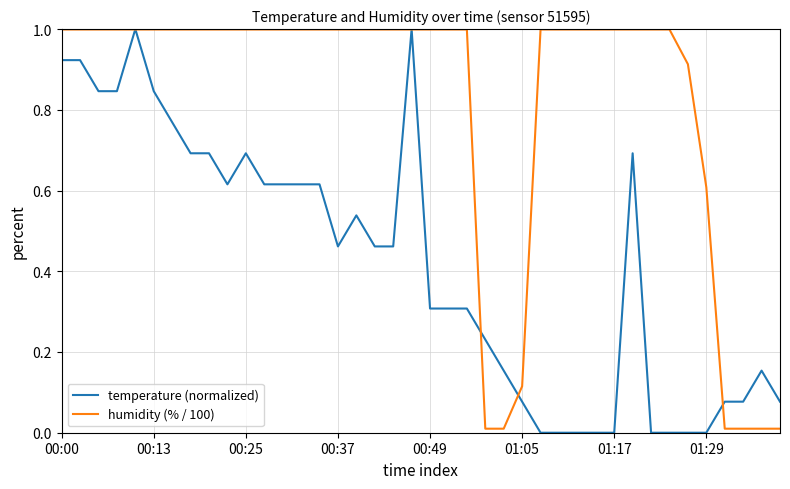

After their last crossing, which series has the higher values: temperature (normalized) or humidity (% / 100)?

temperature (normalized)